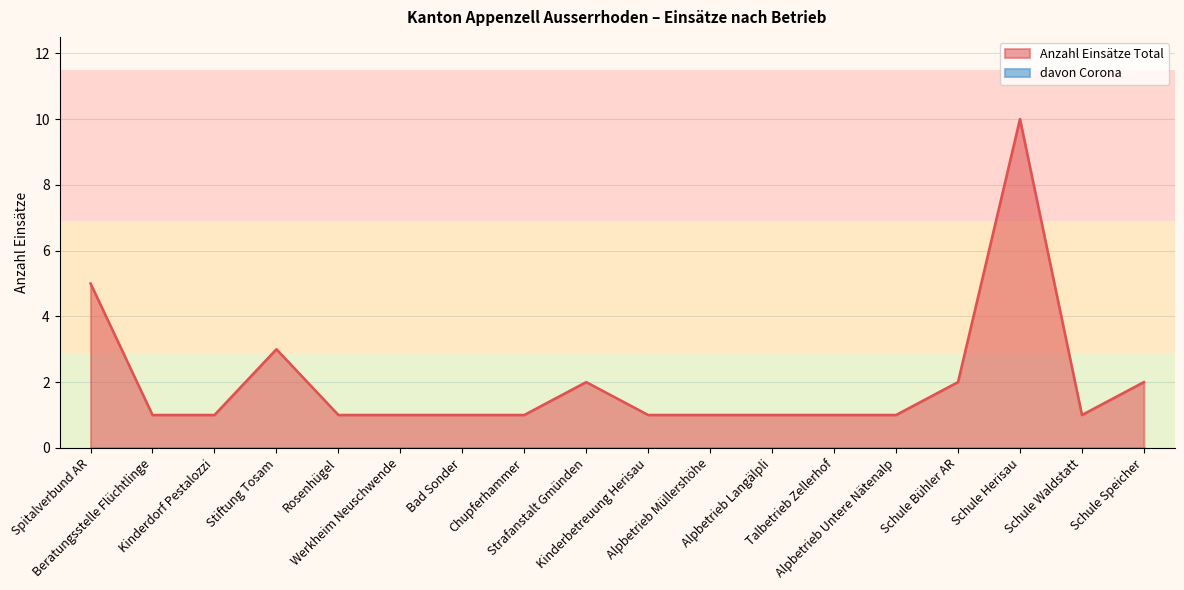

Which series has the largest range (max minus min)?

Anzahl Einsätze Total